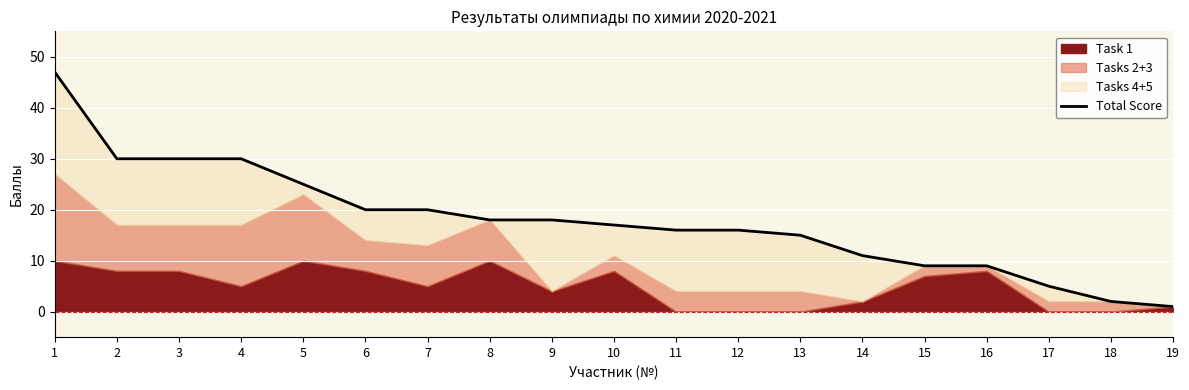

List the labels in order of value, smallest first.

19, 18, 17, 15, 16, 14, 13, 11, 12, 10, 8, 9, 6, 7, 5, 2, 3, 4, 1